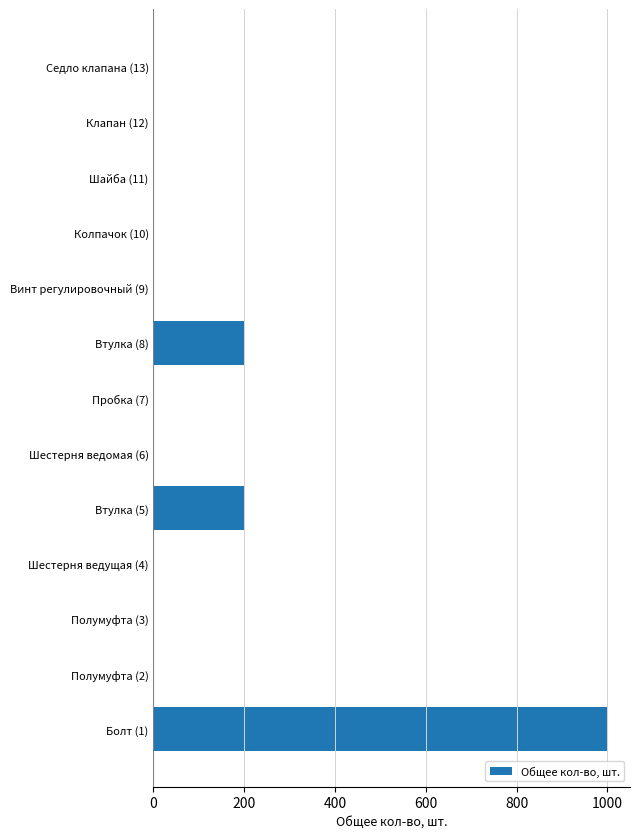

What is the maximum value shown in the chart?

1000